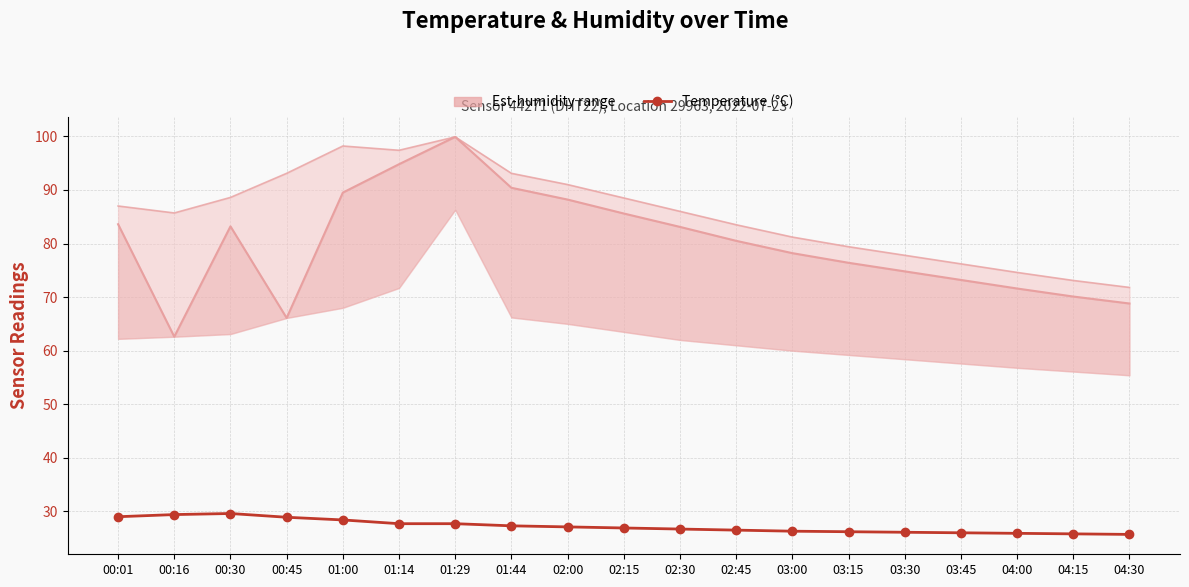

Where is the first local maximum for Temperature (°C)?

00:30